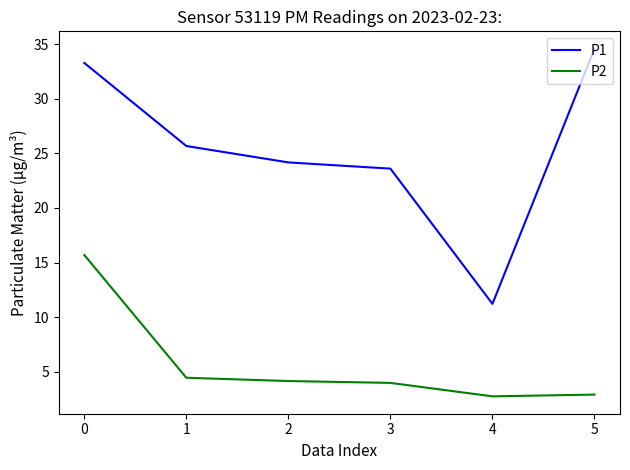

Does the chart have visible grid lines?

No